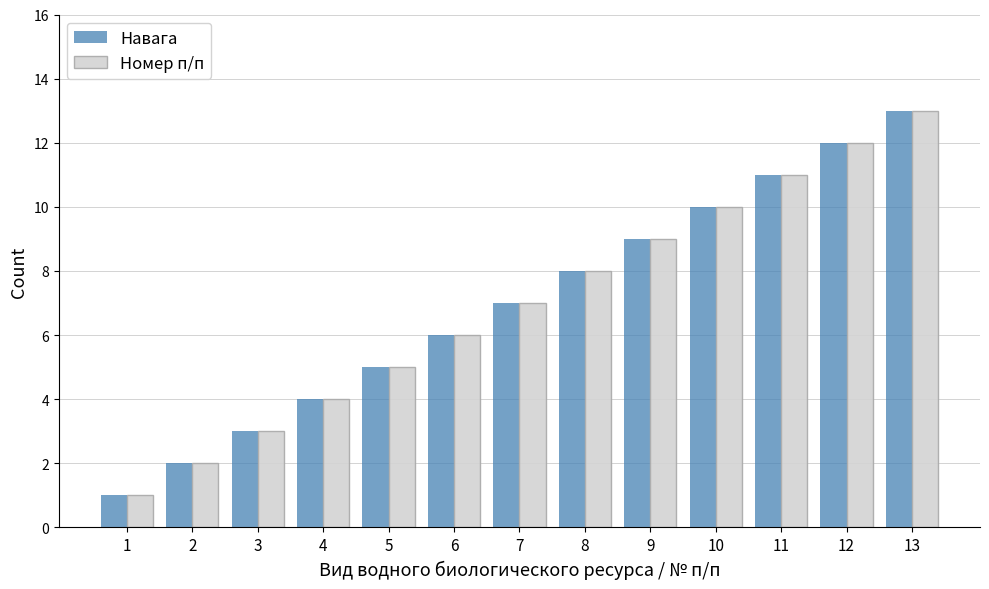

What is the value of the Номер п/п bar at the 12th from the left?

12